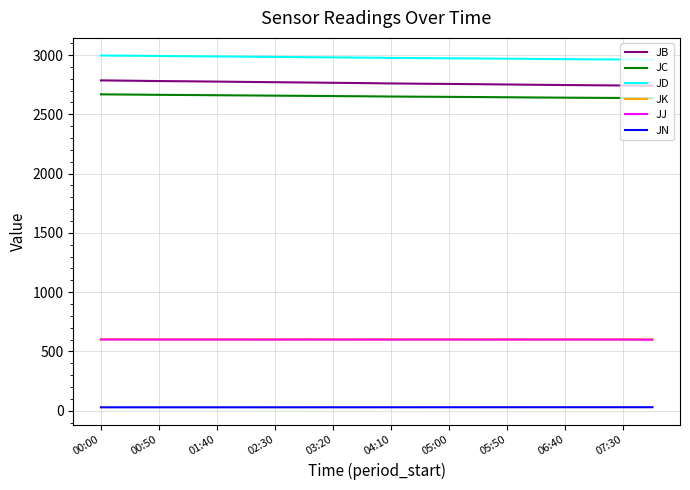

At how many categories does at least one series exceed 2221?

20